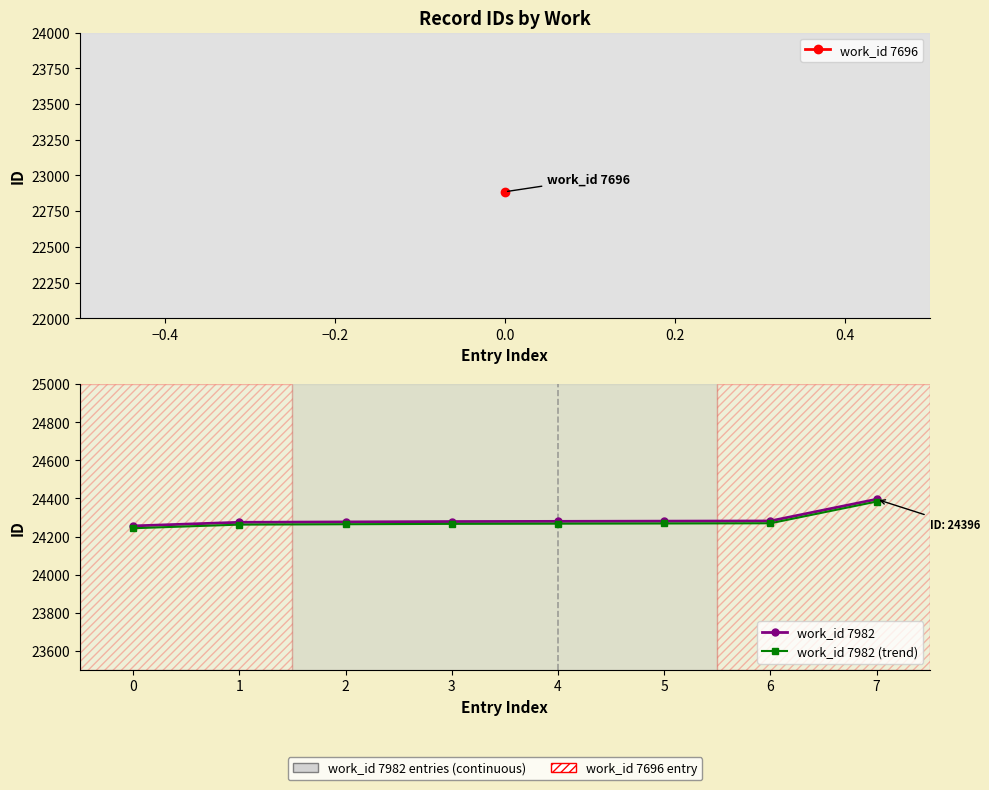

List the series in order of their overall mean, highest first.

work_id 7982, work_id 7982 (trend)